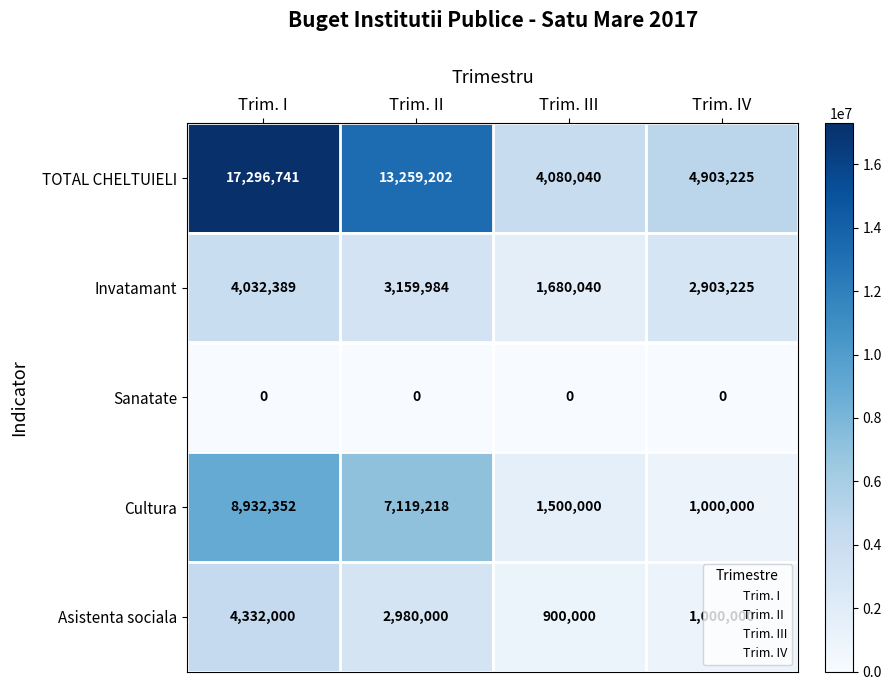

List the series in order of their peak value, lowest first.

Sanatate, Invatamant, Asistenta sociala, Cultura, TOTAL CHELTUIELI